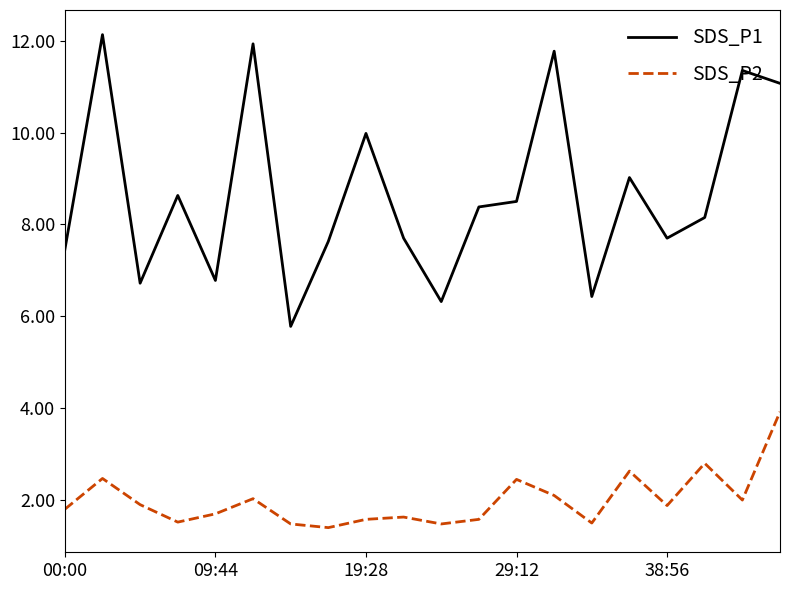

True or false: SDS_P2 and SDS_P1 intersect in this chart.

False